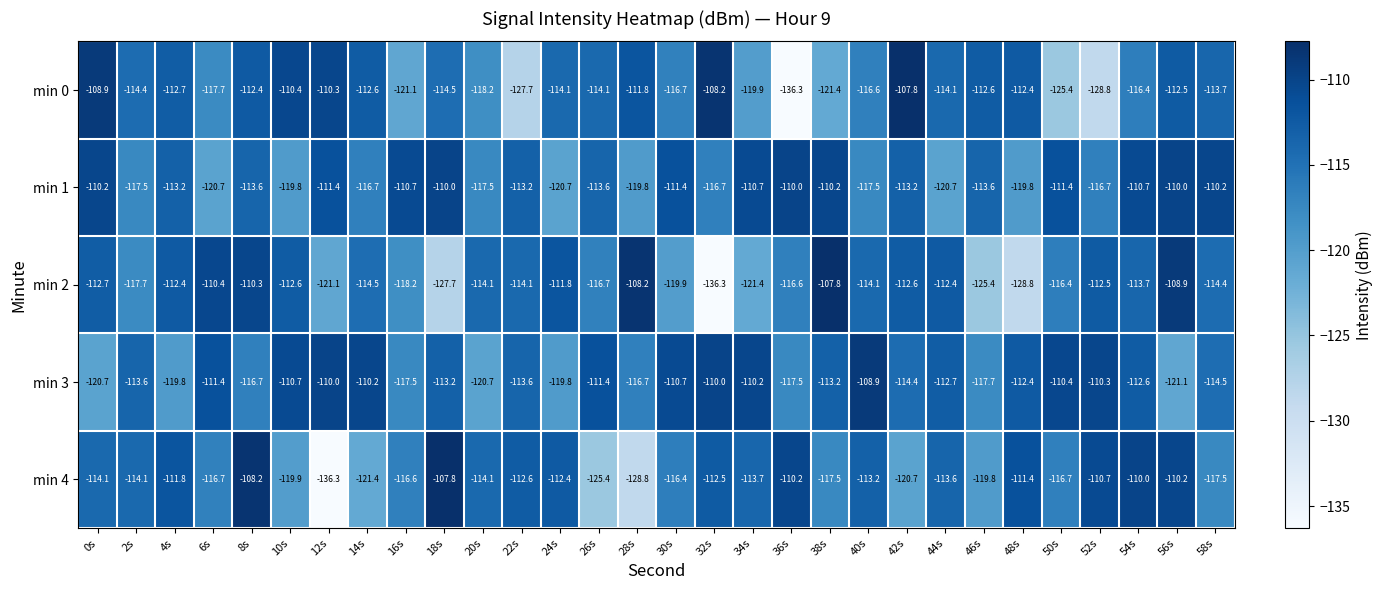

What is the difference between the second highest and minimum values in the min 4 series?

28.1